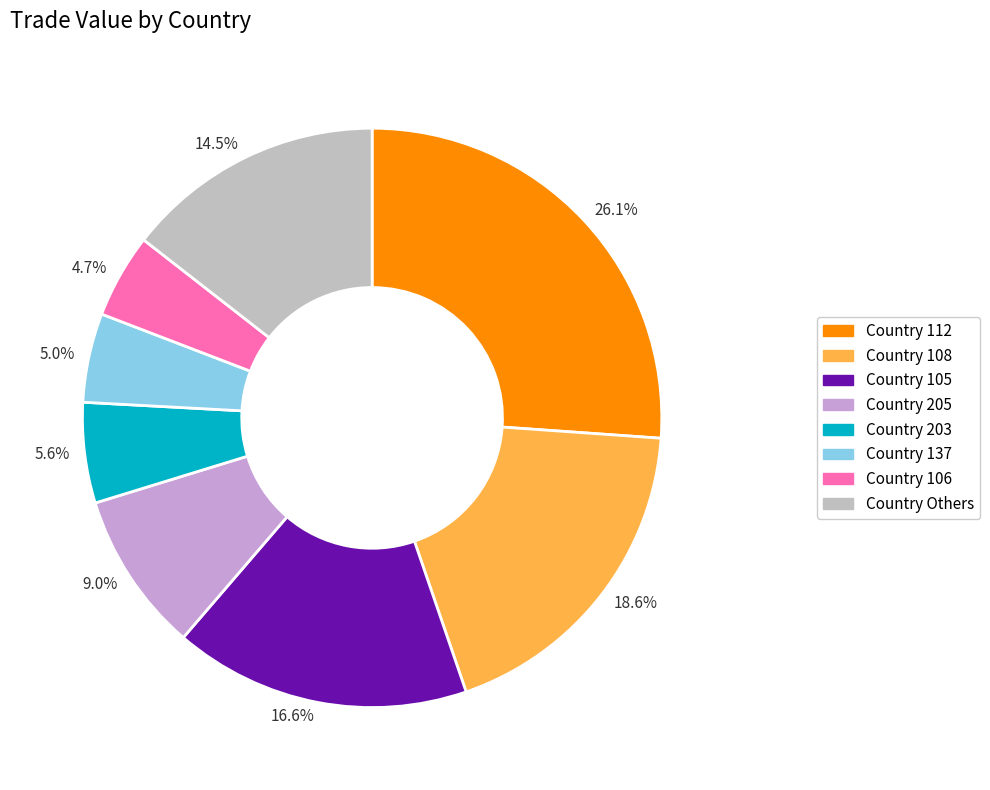

Which slice is the largest?

26.1%